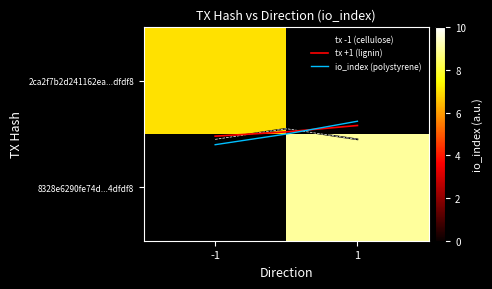

The value of 8328e6290fe74d868e0d188054c2e6985b976a3 at io_index is 2. True or false?

False